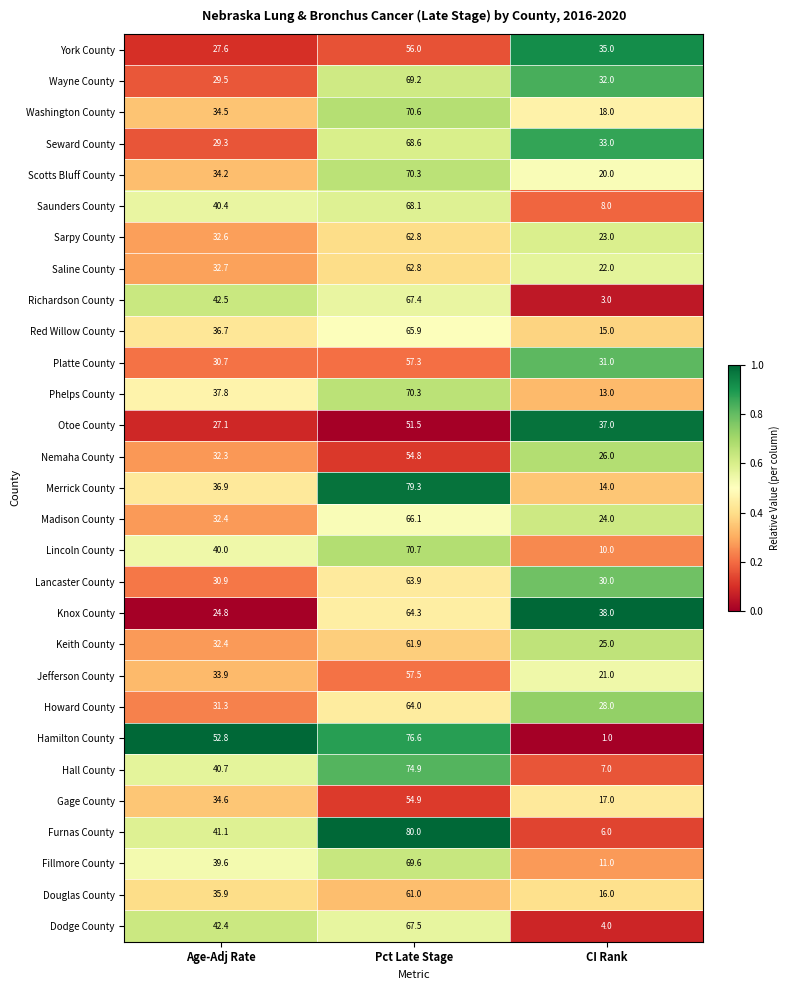

Which series has the largest total across all categories?

Seward County